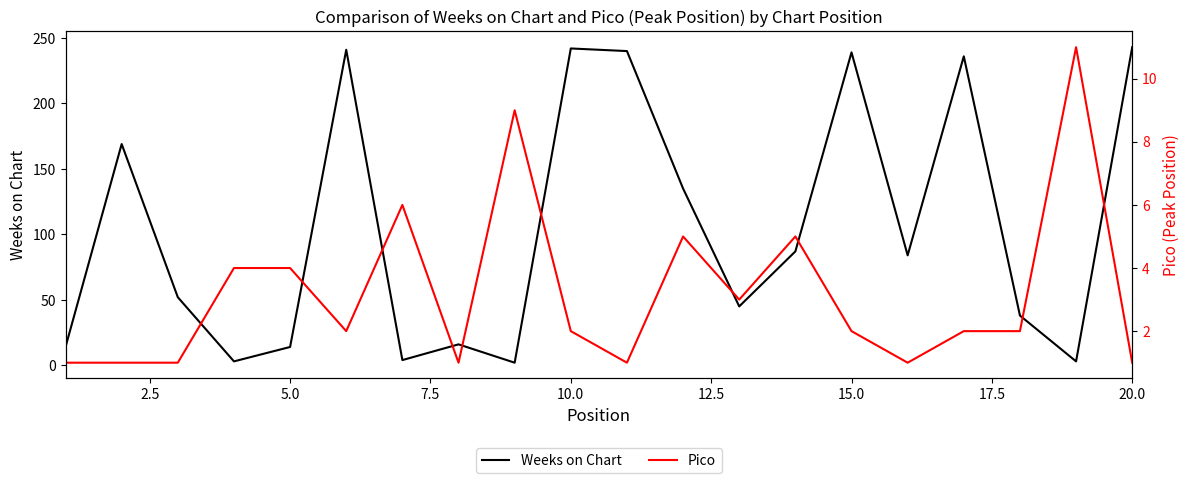

Reading left to right, list all the values displayed in this chart.

Weeks on Chart: 14	169	52	3	14	241	4	16	2	242	240	135	45	87	239	84	236	38	3	243
Pico: 1	1	1	4	4	2	6	1	9	2	1	5	3	5	2	1	2	2	11	1